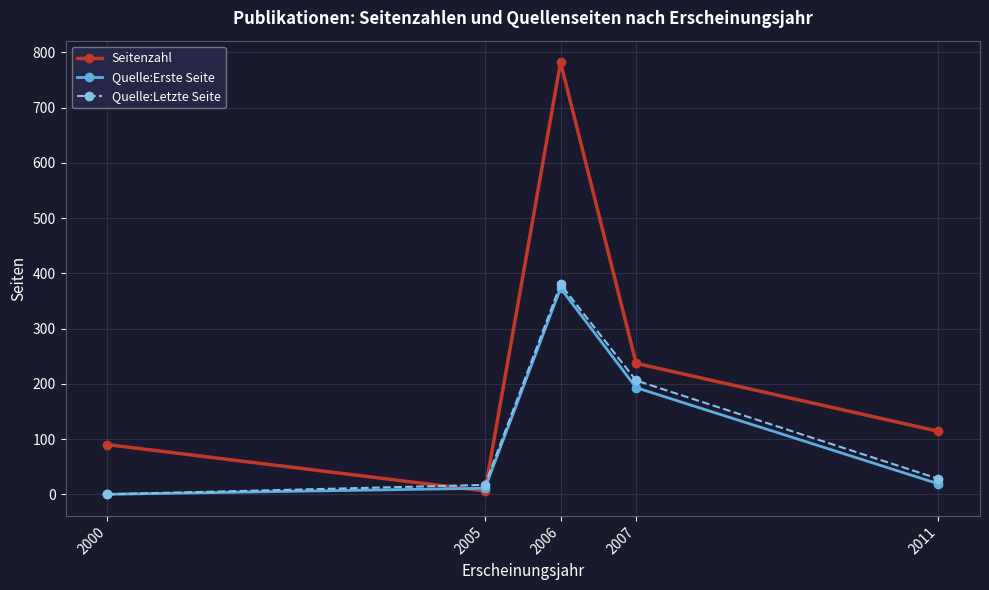

How many values in the Quelle:Erste Seite series are below 19?

2